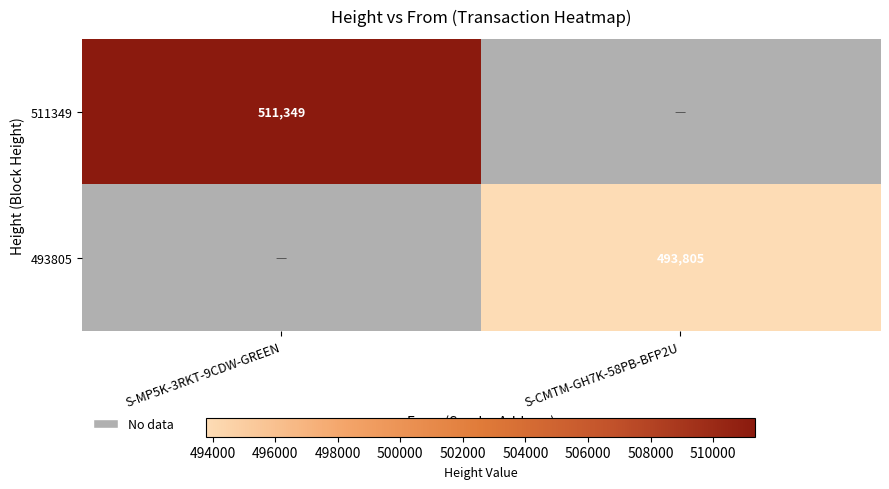

Is the value of 493805 at S-CMTM-GH7K-58PB-BFP2U greater than the value of 511349 at S-MP5K-3RKT-9CDW-GREEN?

No